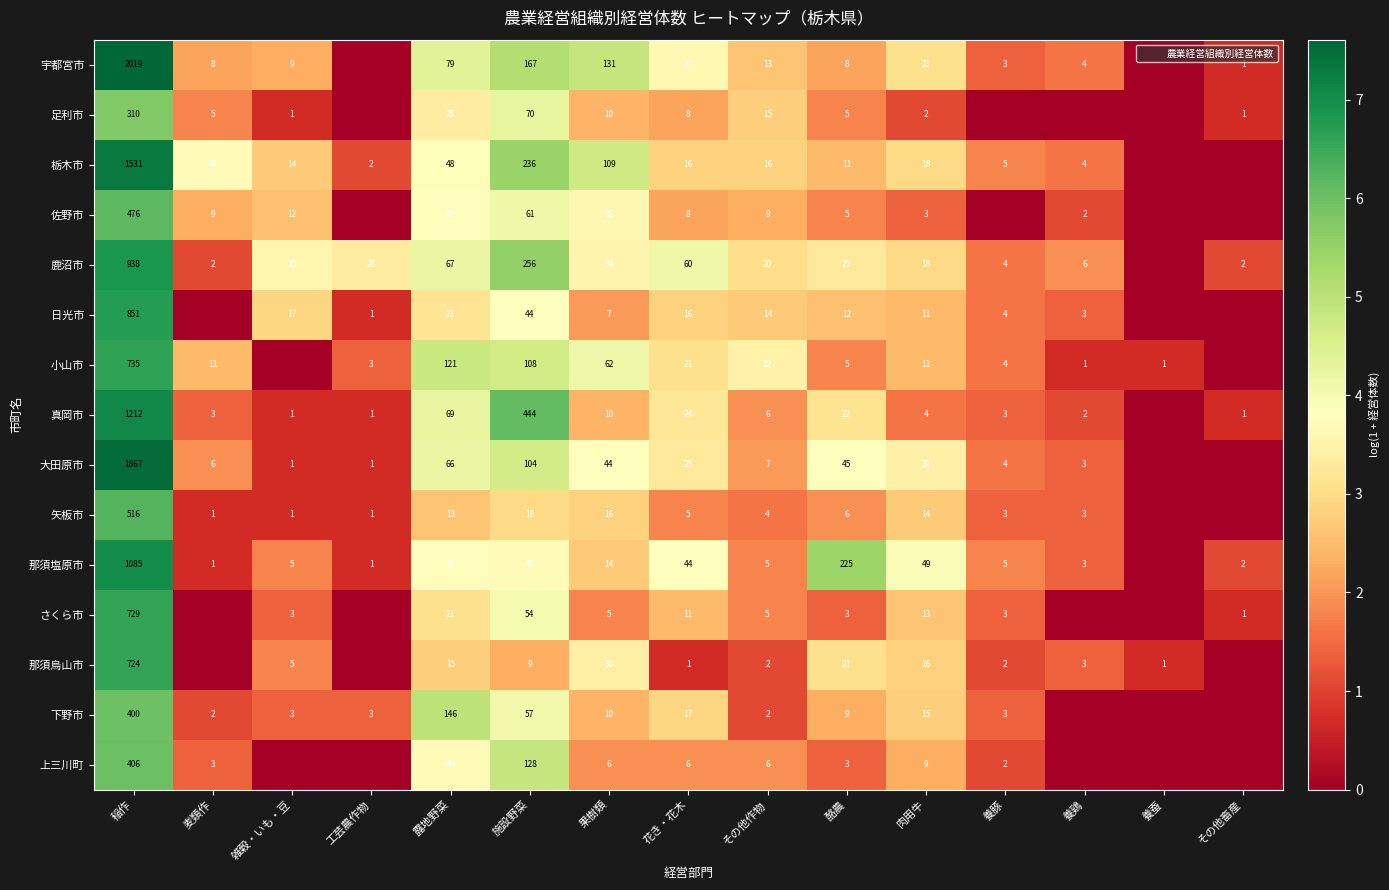

True or false: 那須塩原市 has a value of 1.4 at 養鶏.

True